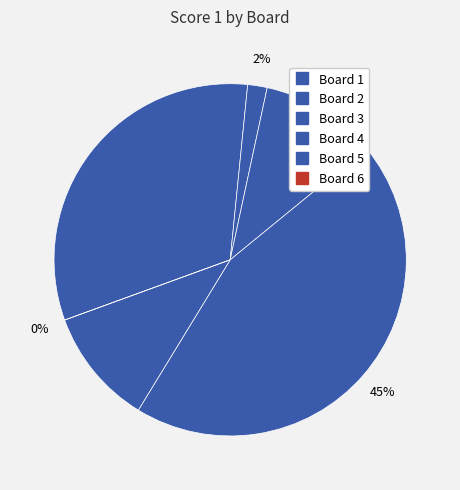

What percentage is the Board 4 slice, to the nearest percent?

45%